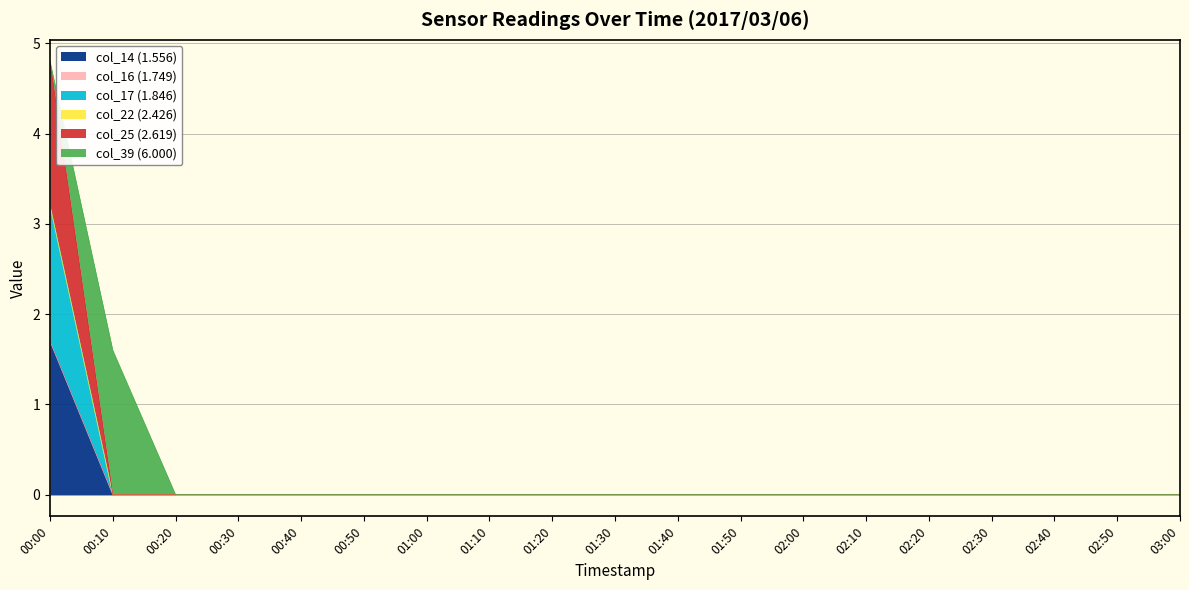

True or false: 2.619 and 1.556 cross at least once.

False